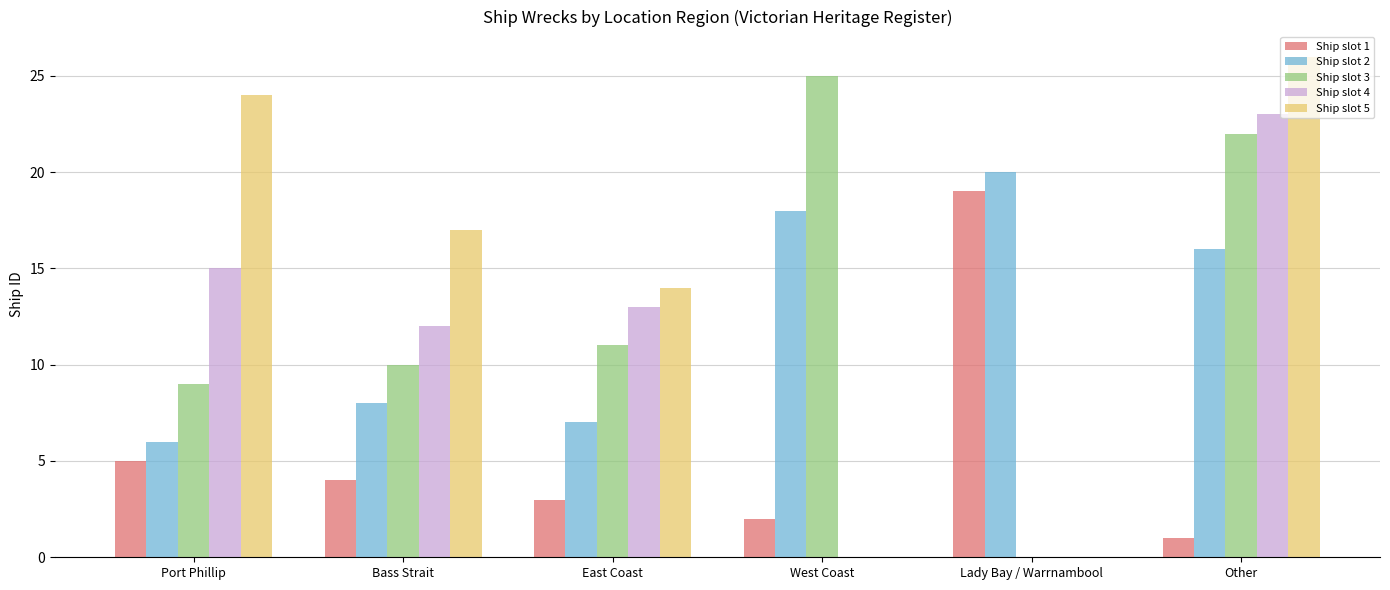

How many distinct data groups are displayed?

5